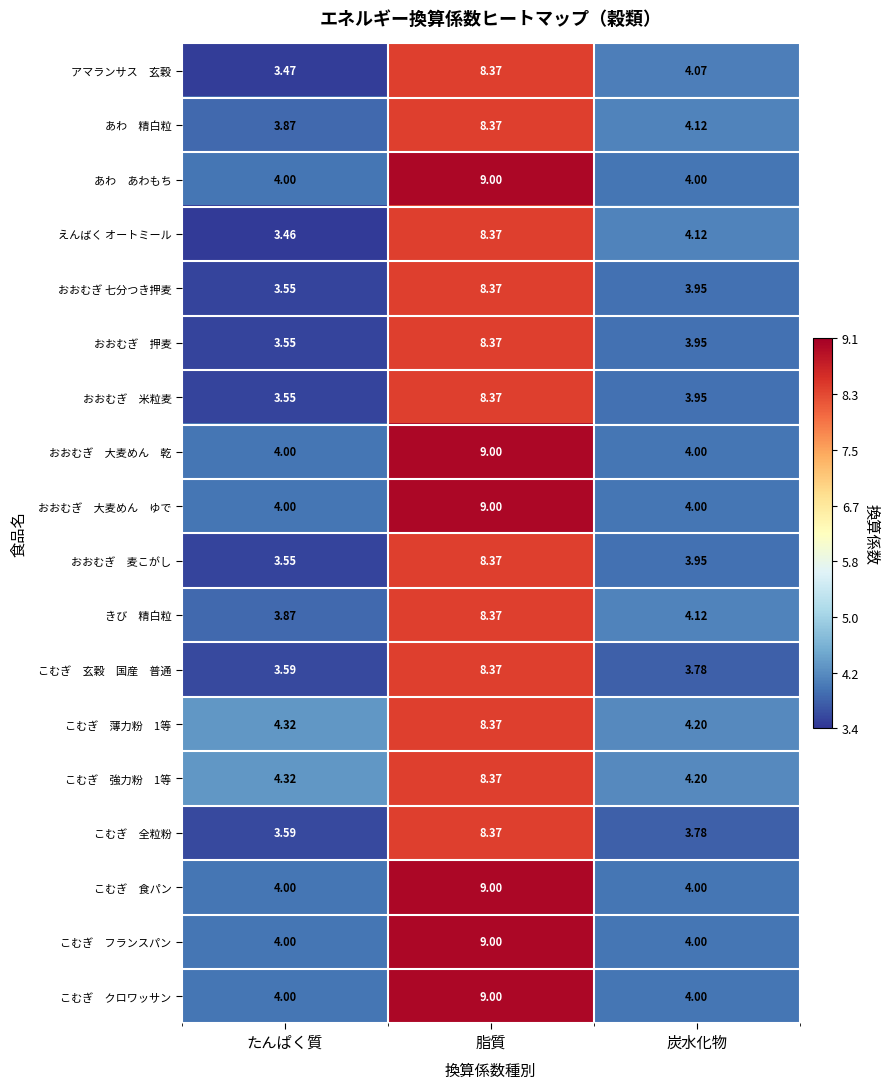

At which category does the chart reach its minimum across all series?

たんぱく質